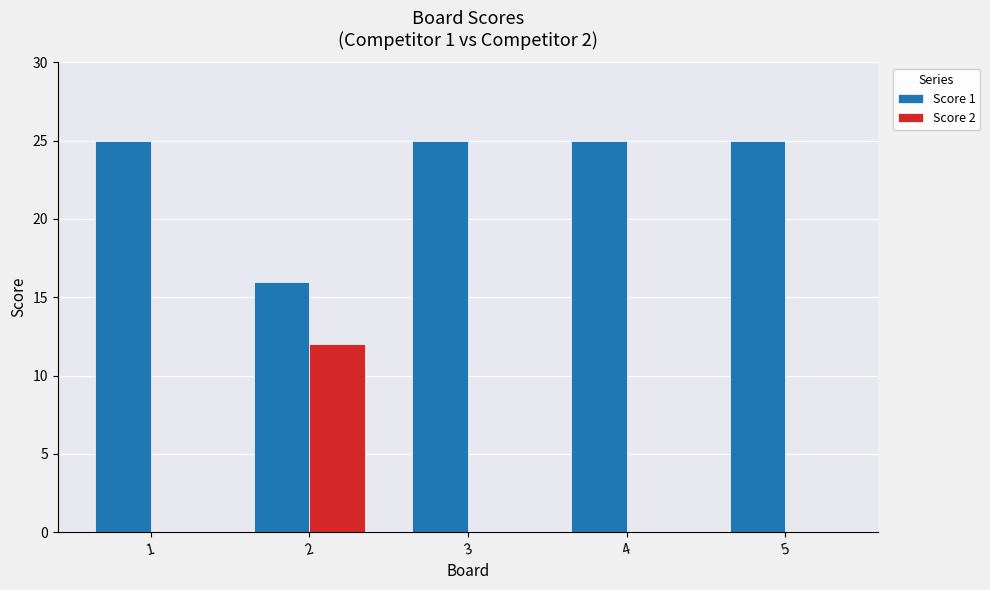

Is the value of Score 1 at 2 greater than the value of Score 2 at 5?

Yes